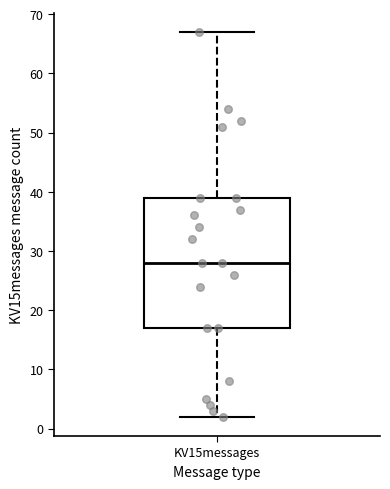

Transcribe this box plot: give where the median line is, the range the box spans, and where the two whiskers end, as read against the y-axis. The values are not printed on the chart, so give them approximately, as read against the axis.

median 28, box 17 to 39, whiskers 2 to 67